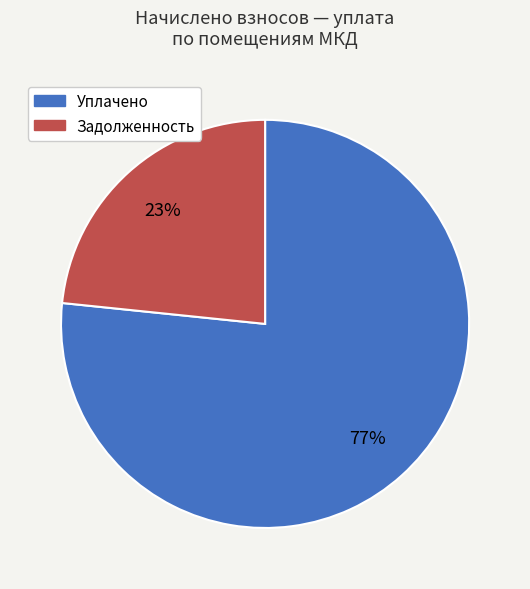

Does any single category account for the majority?

Yes